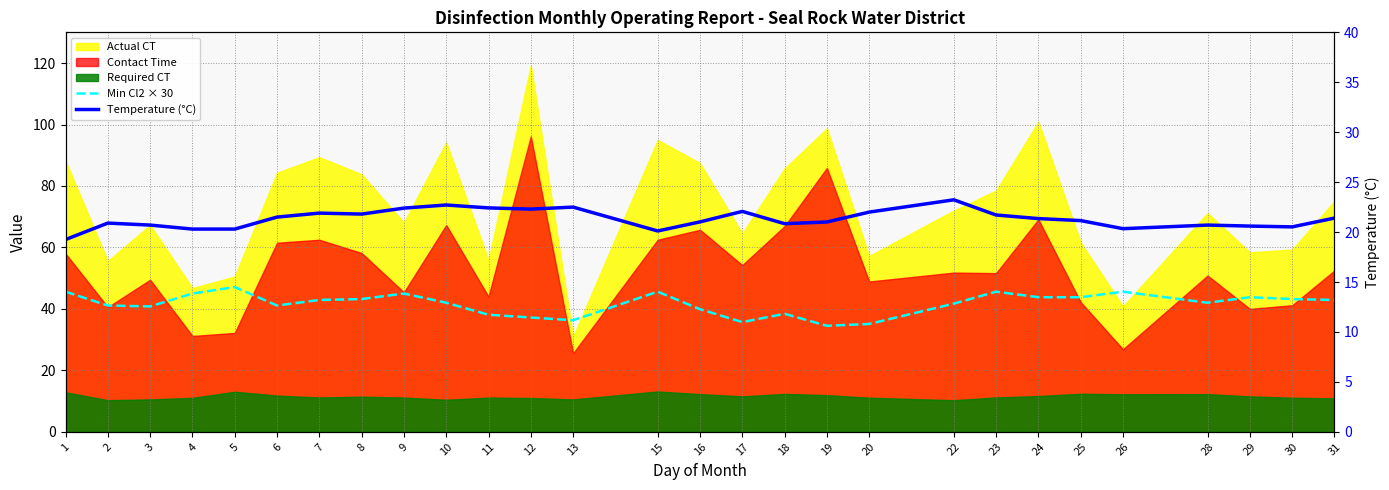

True or false: Temperature (°C) and Min Cl2 × 30 cross at least once.

False